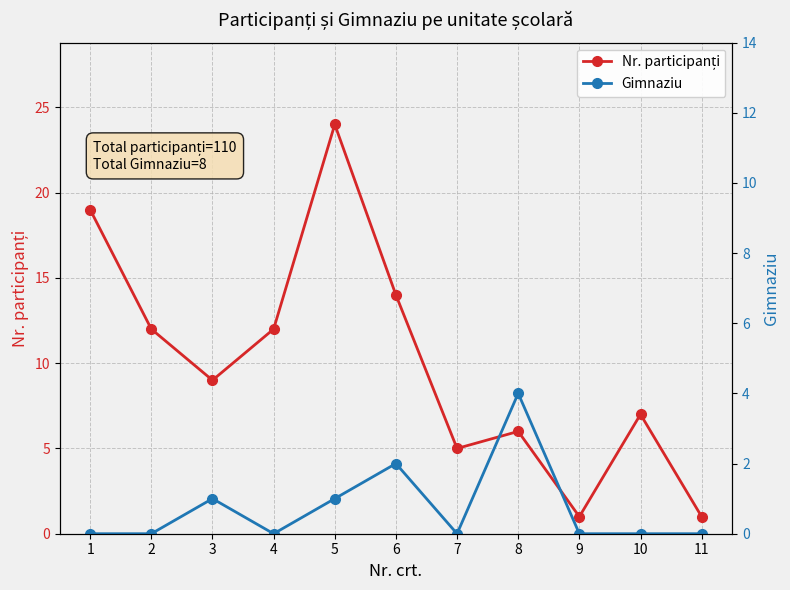

Reading left to right, transcribe all the data shown in this chart.

Nr. participanți: 19	12	9	12	24	14	5	6	1	7	1
Gimnaziu: 0	0	1	0	1	2	0	4	0	0	0